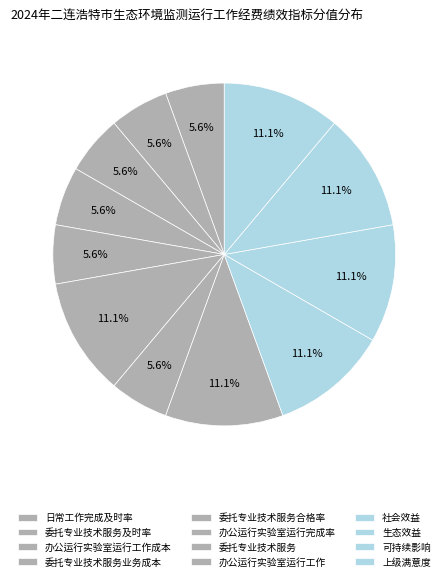

How many segments does this pie chart have?

12